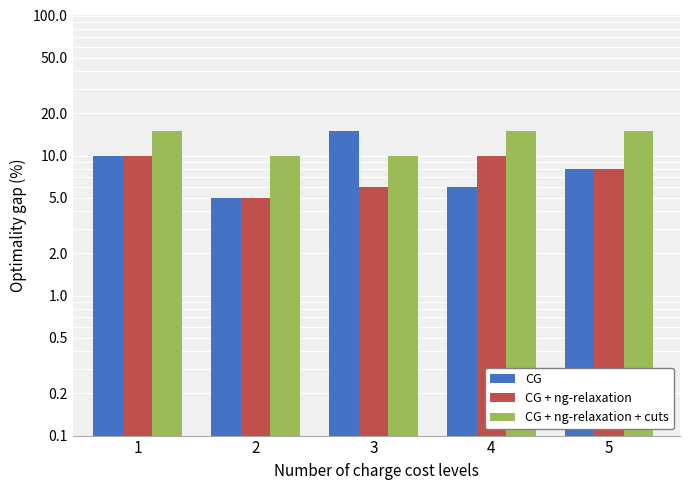

List the labels in order of CG value, largest first.

3, 1, 5, 4, 2